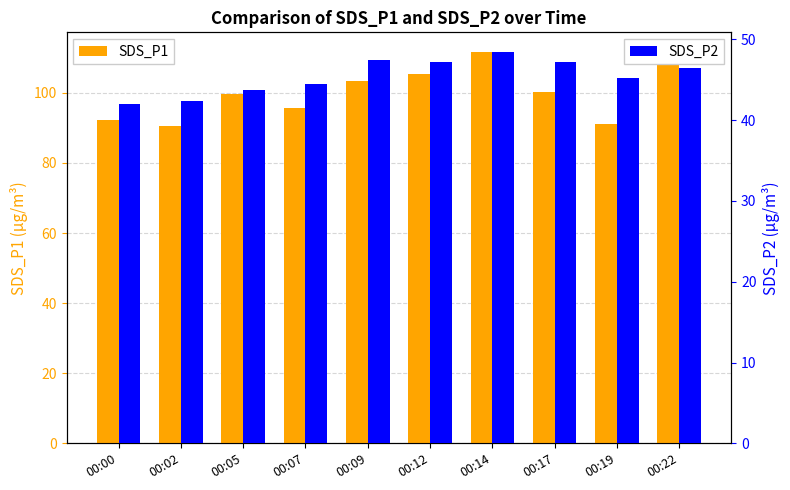

What are all the series names shown in the legend?

SDS_P1, SDS_P2